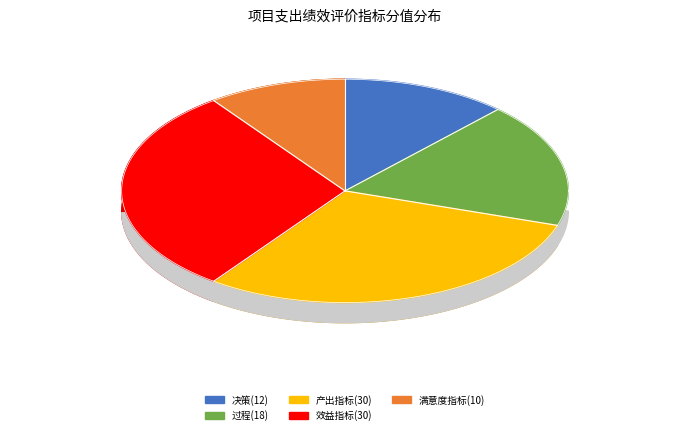

Approximately how many times larger is the value at 效益指标(30) compared to 过程(18)?

1.7